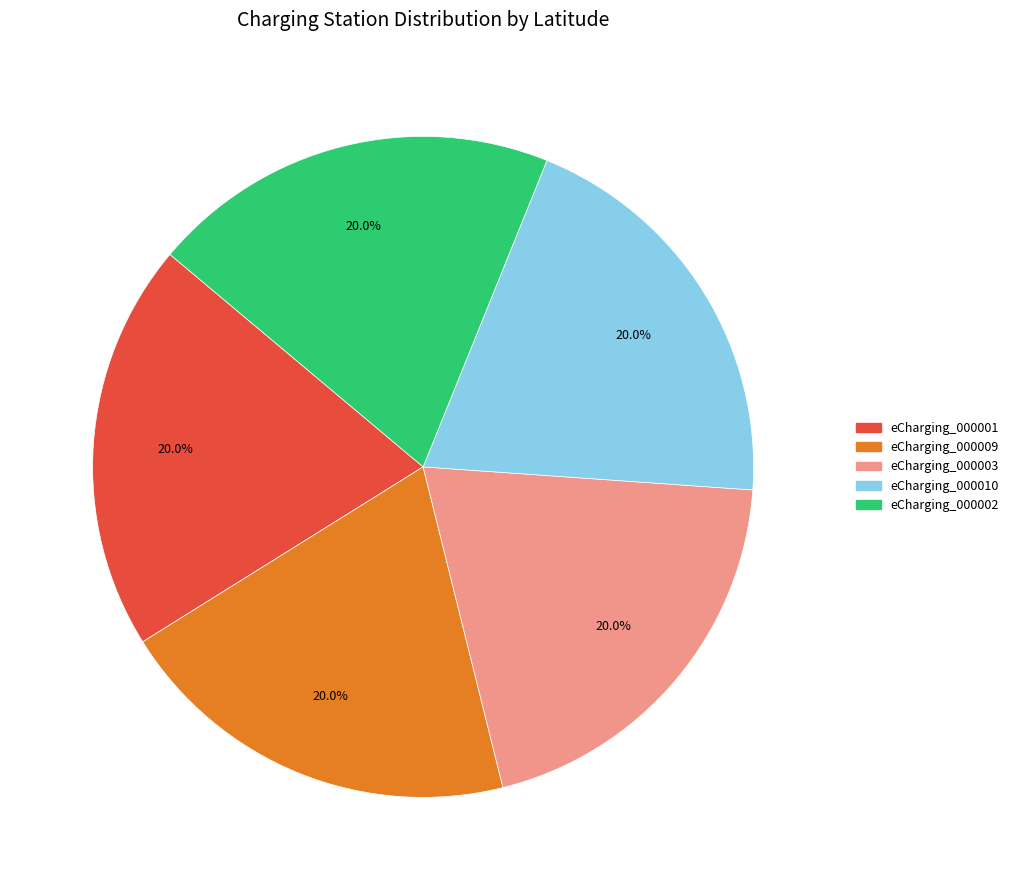

Is there any slice that represents more than half of the pie?

No